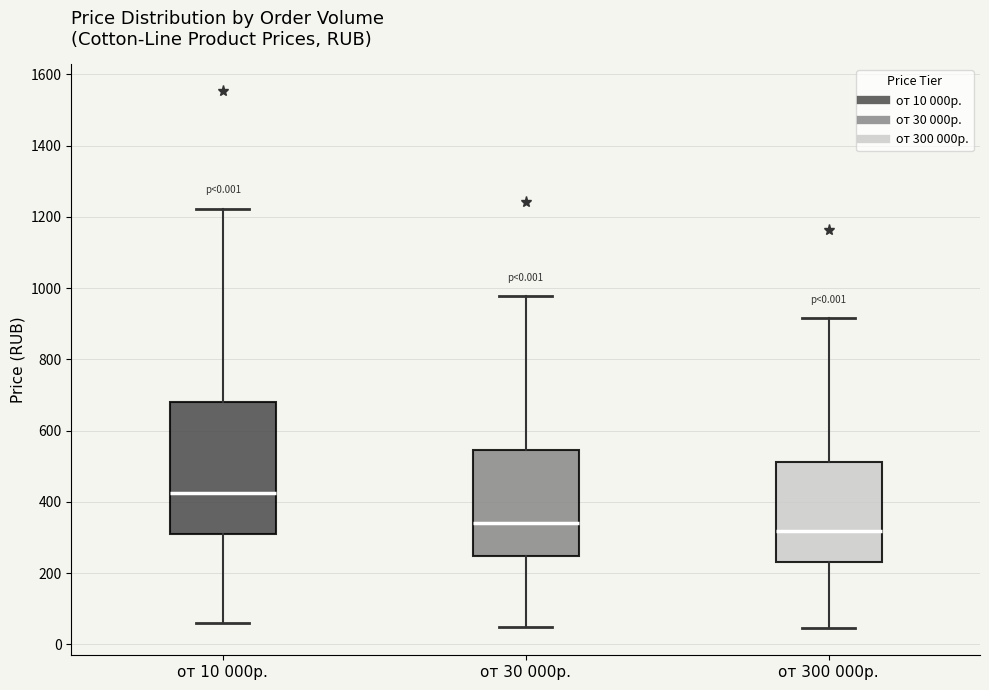

Which box has the lowest median line?

от 300 000р.